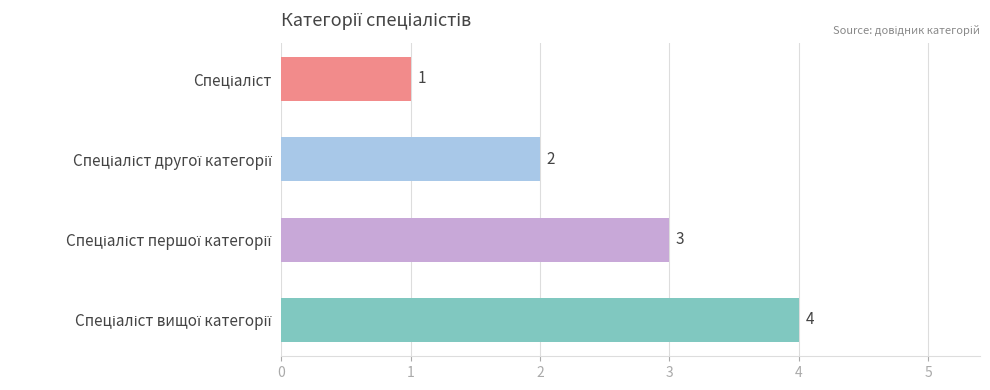

What is the greatest value displayed?

4